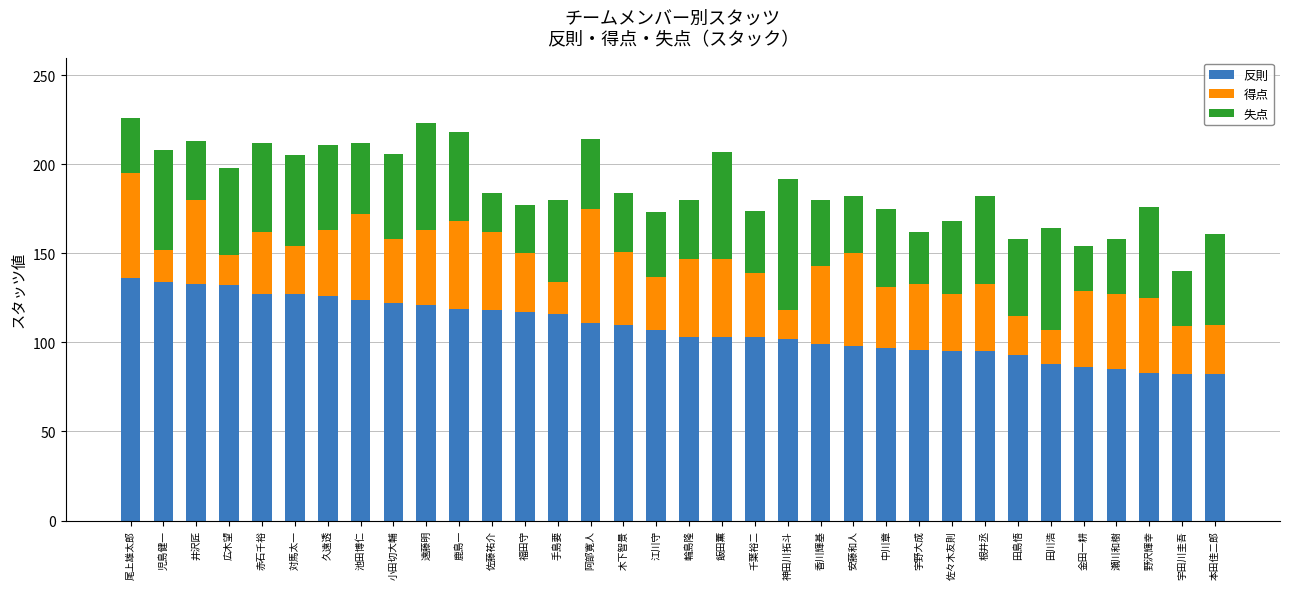

The 反則 series shows 97 at 中川章. True or false?

True